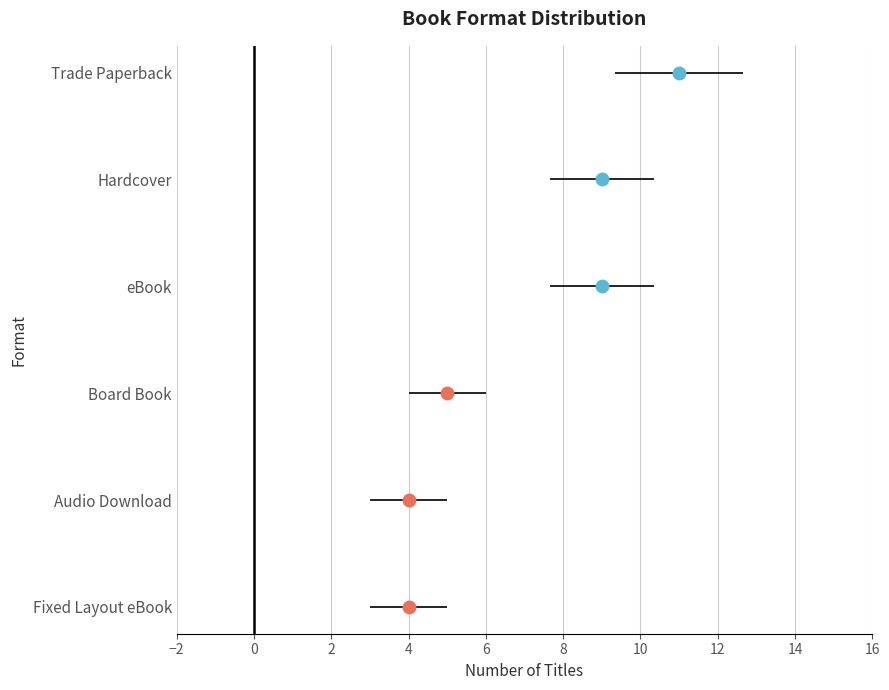

The chart shows a value of 1 at Fixed Layout eBook. True or false?

False